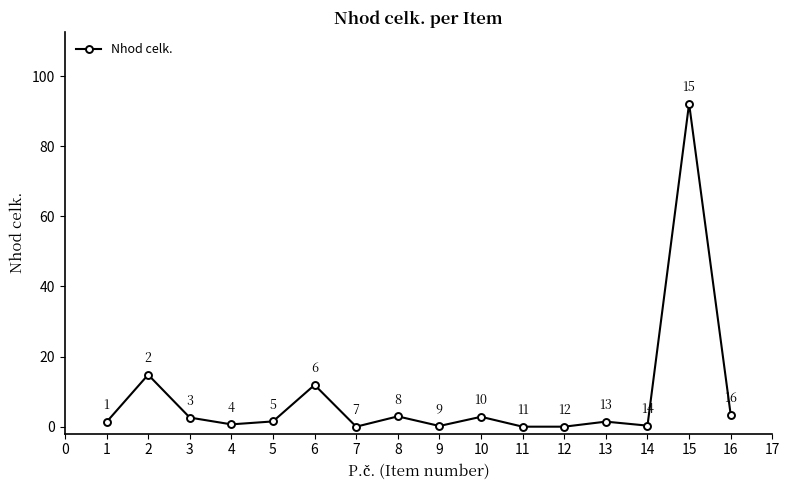

How many categories are shown in the chart?

16